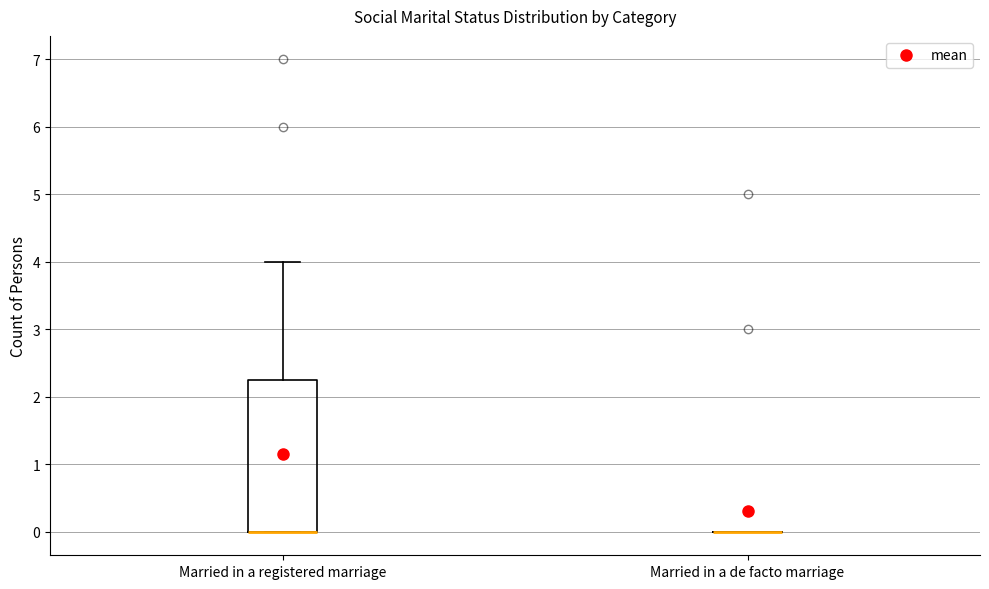

Where is the upper edge of the box for Married in a registered marriage on the y-axis? The values are not printed on the chart, so give them approximately, as read against the axis.

2.3